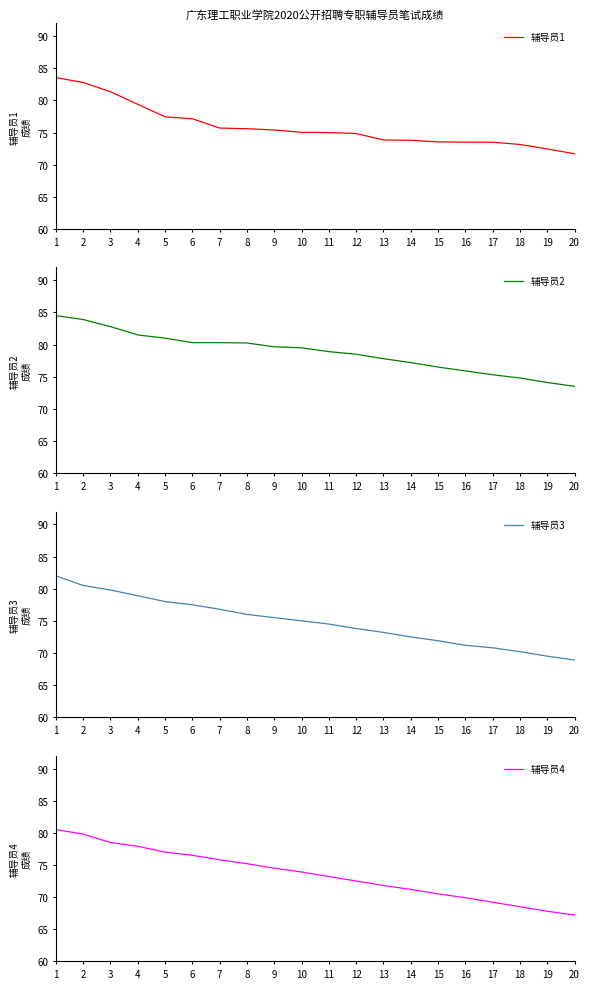

Is this an area chart (filled region under the line)?

No